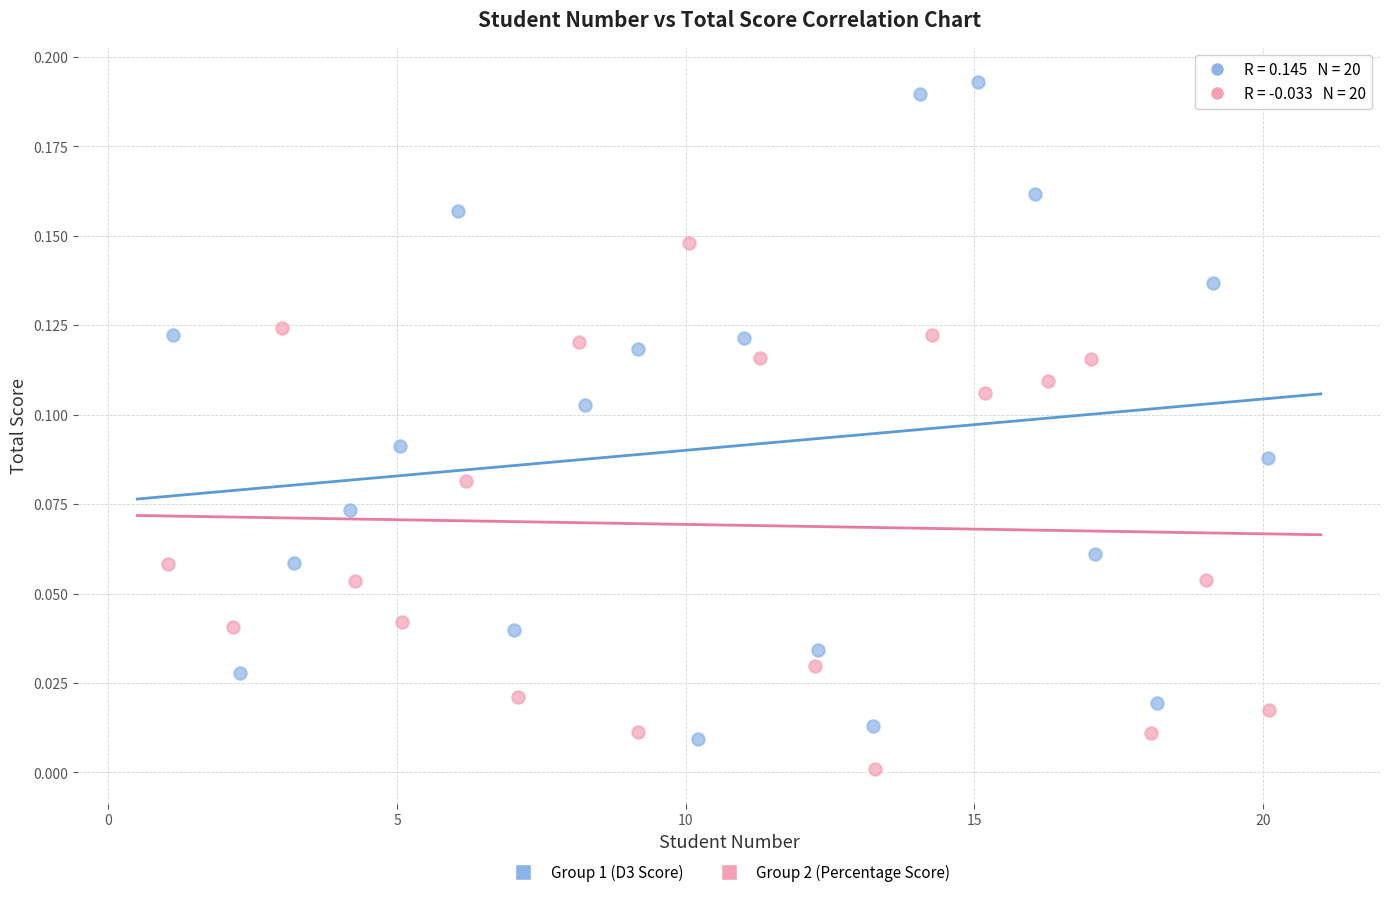

Which series contains the highest Y value?

Group 1 (D3 Score)